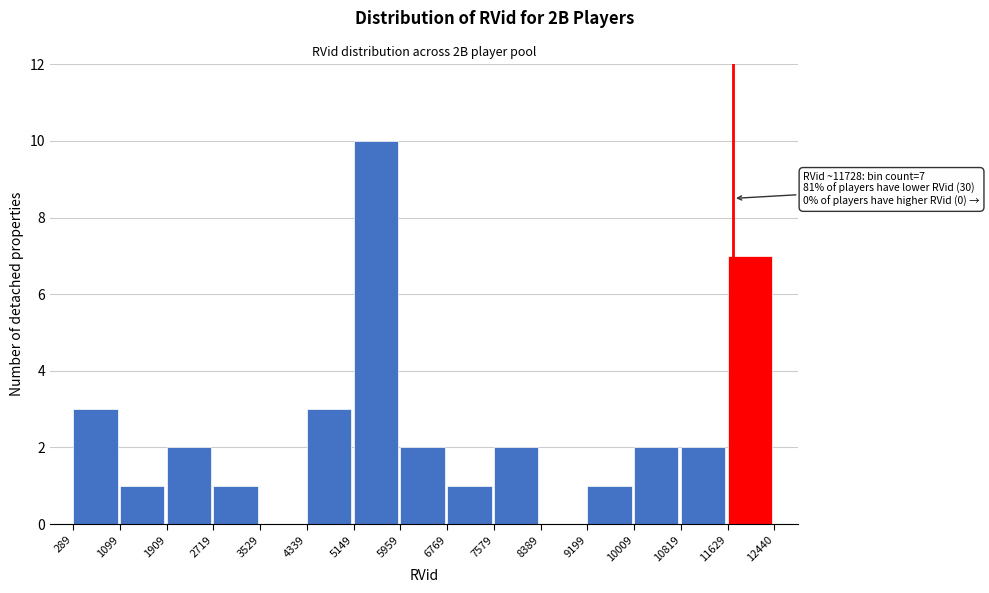

Which range on the x-axis has the tallest bar?

5149 to 5959